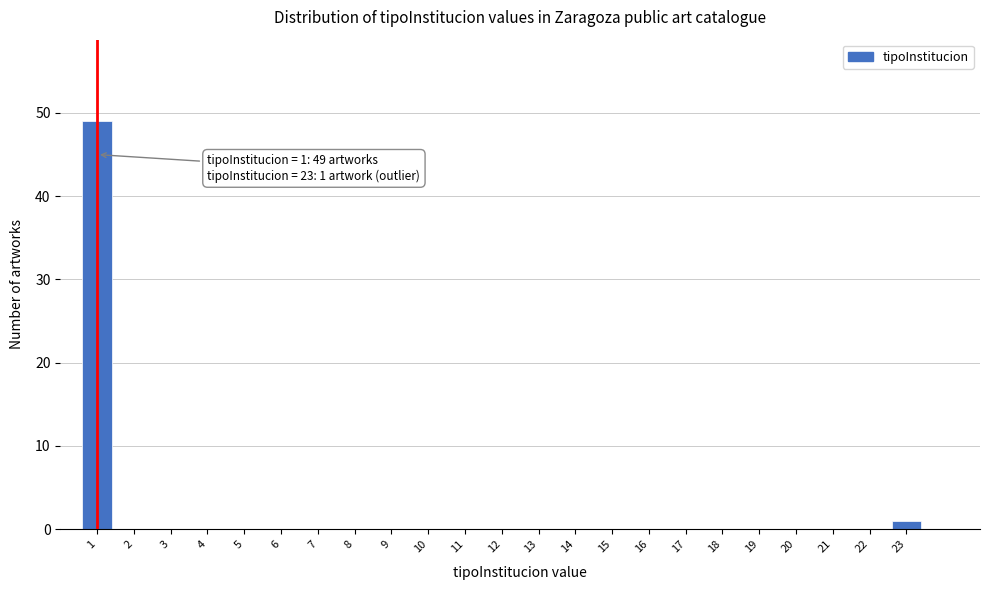

Reading right to left, transcribe all the data shown in this chart.

23=1	22=0	21=0	20=0	19=0	18=0	17=0	16=0	15=0	14=0	13=0	12=0	11=0	10=0	9=0	8=0	7=0	6=0	5=0	4=0	3=0	2=0	1=49